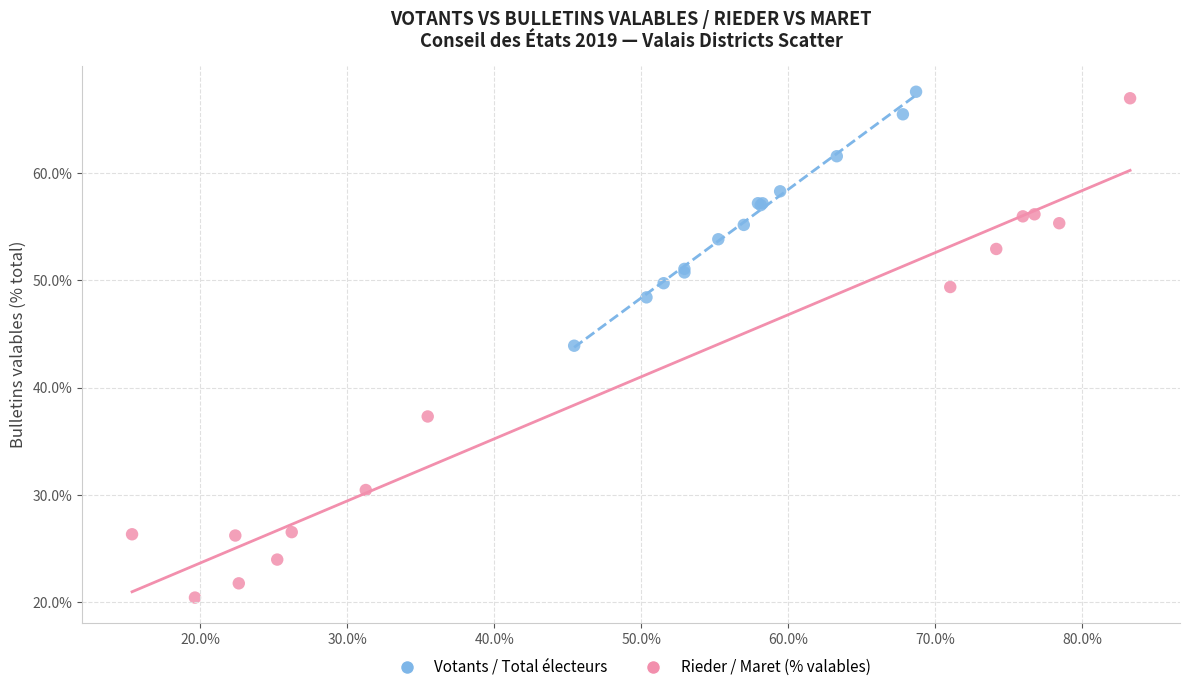

What are all the series names shown in the legend?

Votants / Total électeurs, Rieder / Maret (% valables)